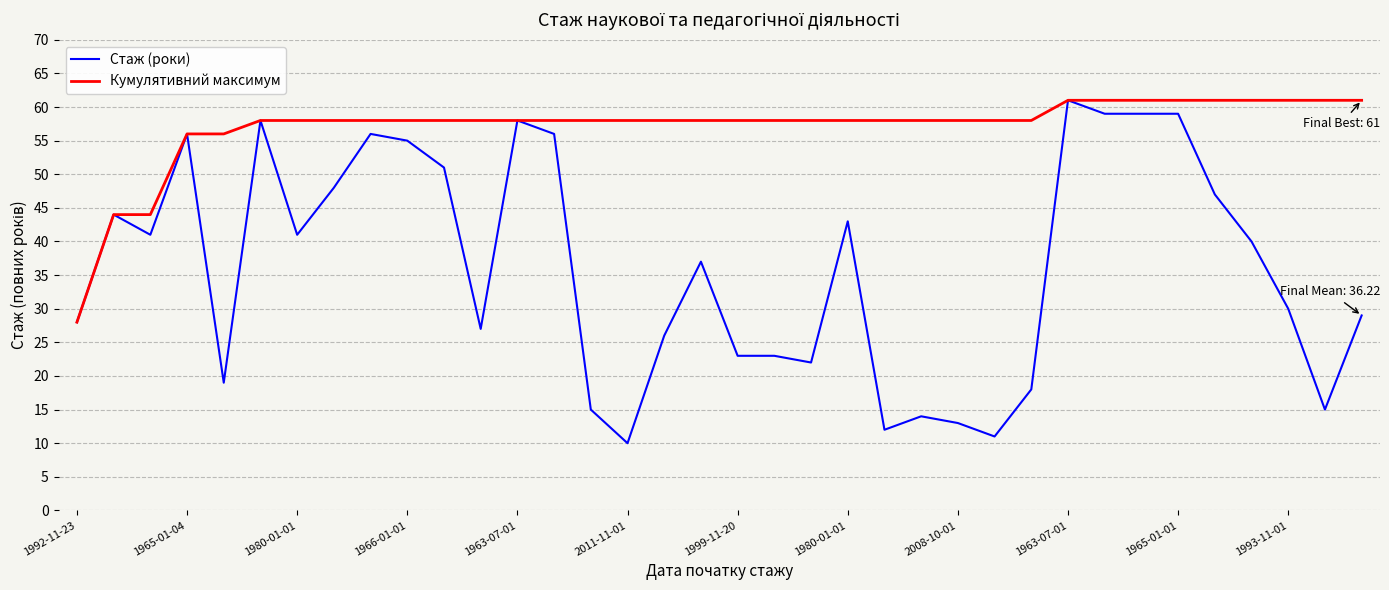

Rank the series by their average value, from highest to lowest.

Кумулятивний максимум, Стаж (роки)